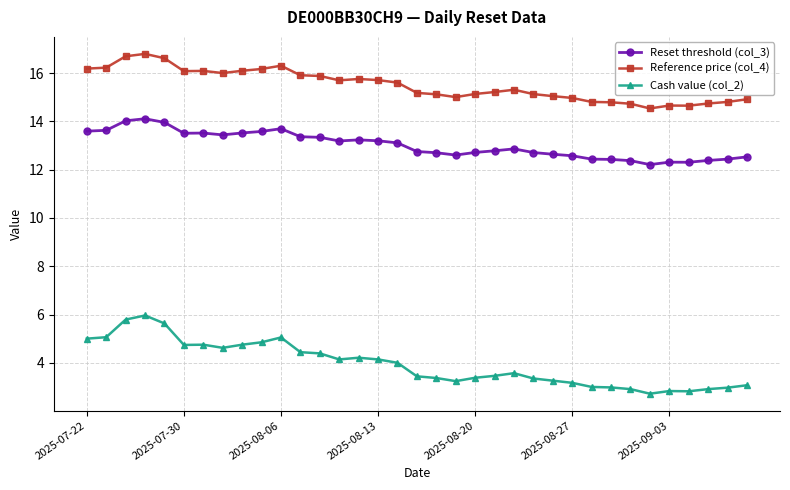

True or false: Reference price (col_4) and Cash value (col_2) cross at least once.

False